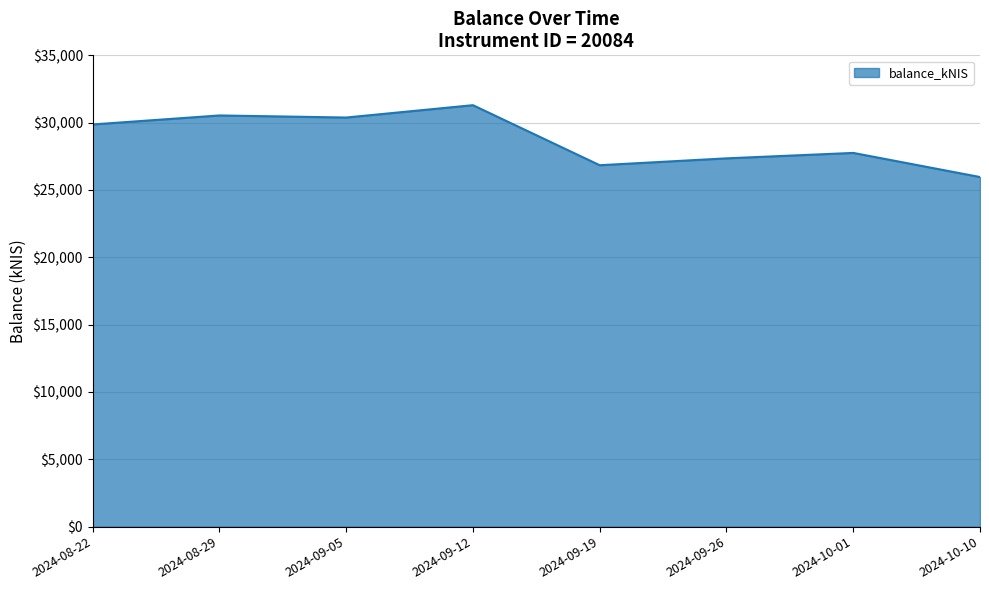

Which has a higher value, 2024-09-26 or 2024-08-29?

2024-08-29